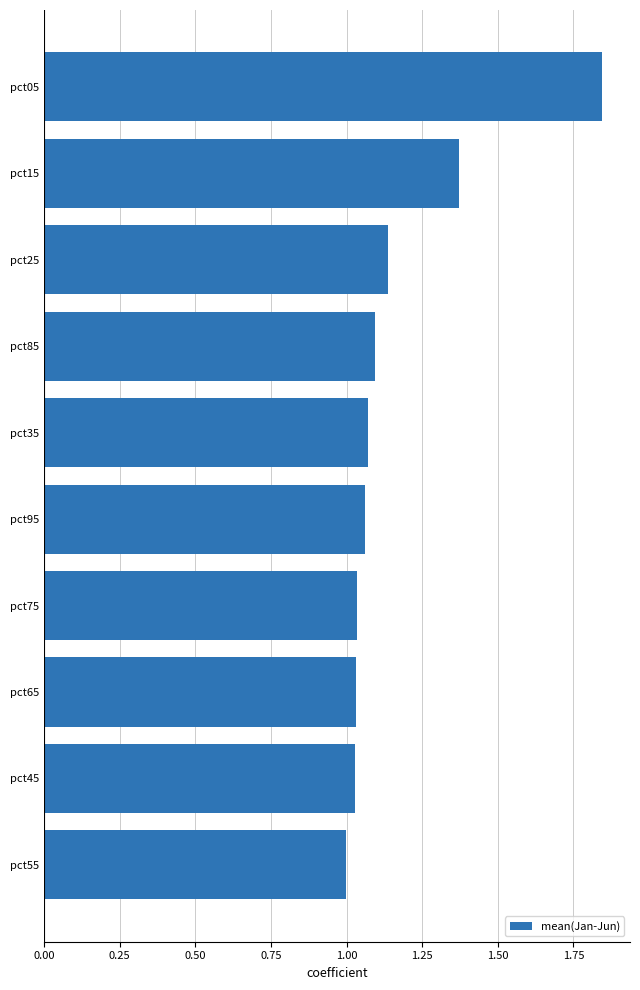

Which has a higher value, pct65 or pct15?

pct15